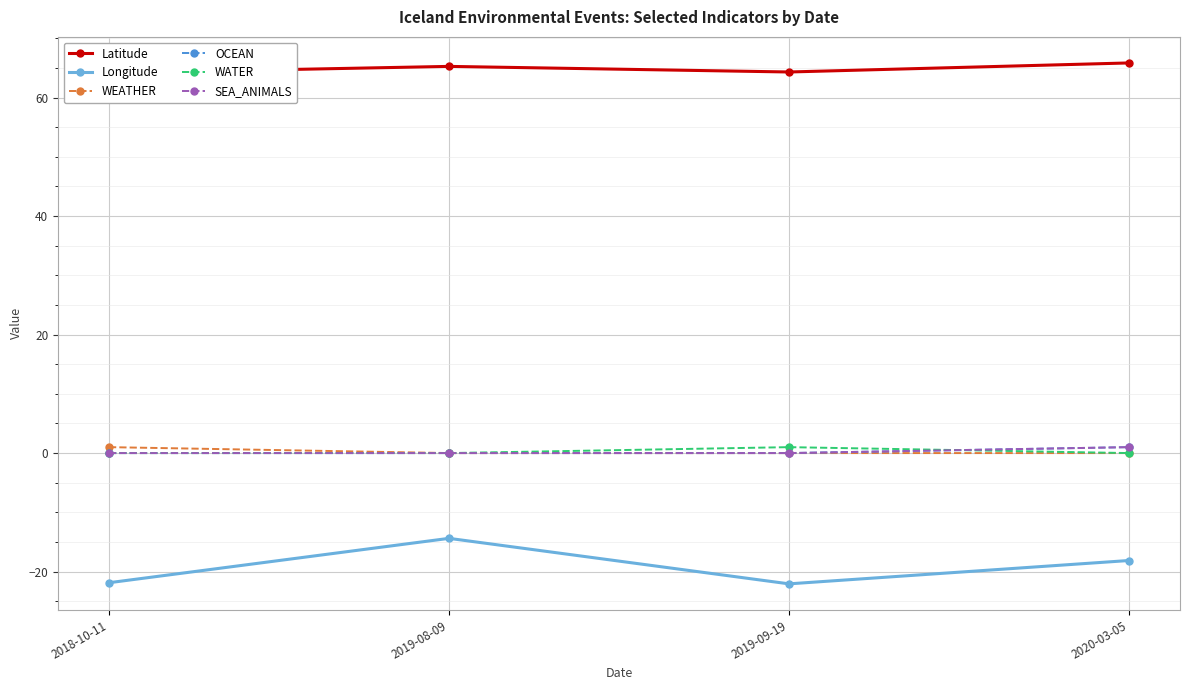

What is the label of the 3rd point from the right?

2019-08-09